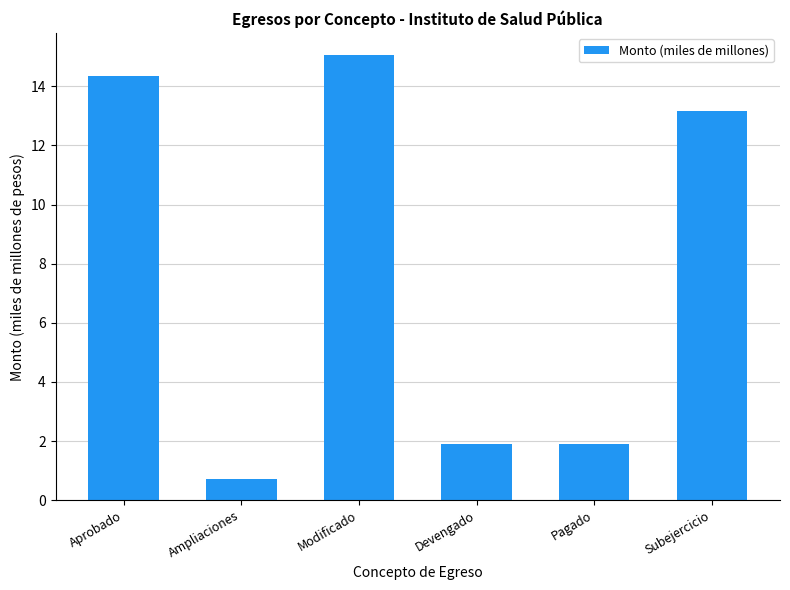

Reading left to right, what are all the values shown in this chart?

Aprobado=14.3	Ampliaciones=0.7	Modificado=15.1	Devengado=1.9	Pagado=1.9	Subejercicio=13.2